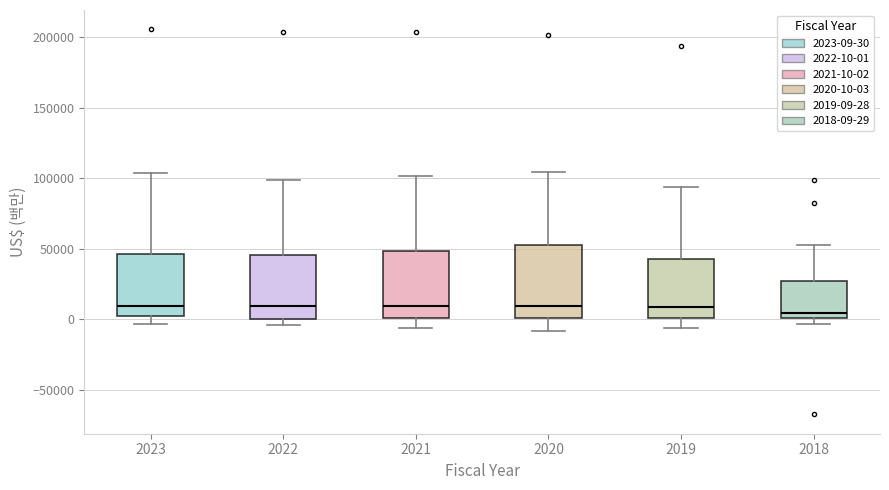

Reading left to right, transcribe this box plot: for each box, give where its median line is, the range the box spans, and where its two whiskers end, as read against the y-axis. The values are not printed on the chart, so give them approximately, as read against the axis.

2023: median 10000, box 0 to 45000, whiskers -5000 to 105000
2022: median 10000, box 0 to 45000, whiskers -5000 to 100000
2021: median 10000, box 0 to 50000, whiskers -5000 to 100000
2020: median 10000, box 0 to 55000, whiskers -10000 to 105000
2019: median 10000, box 0 to 40000, whiskers -5000 to 95000
2018: median 5000, box 0 to 25000, whiskers -5000 to 55000